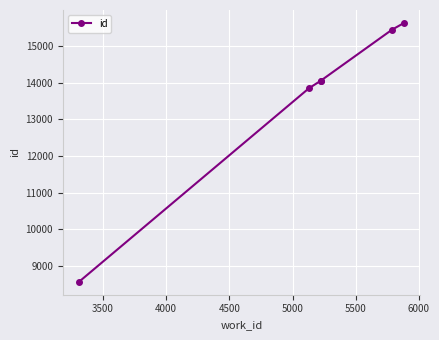

What is the difference between the maximum and minimum values?

7048